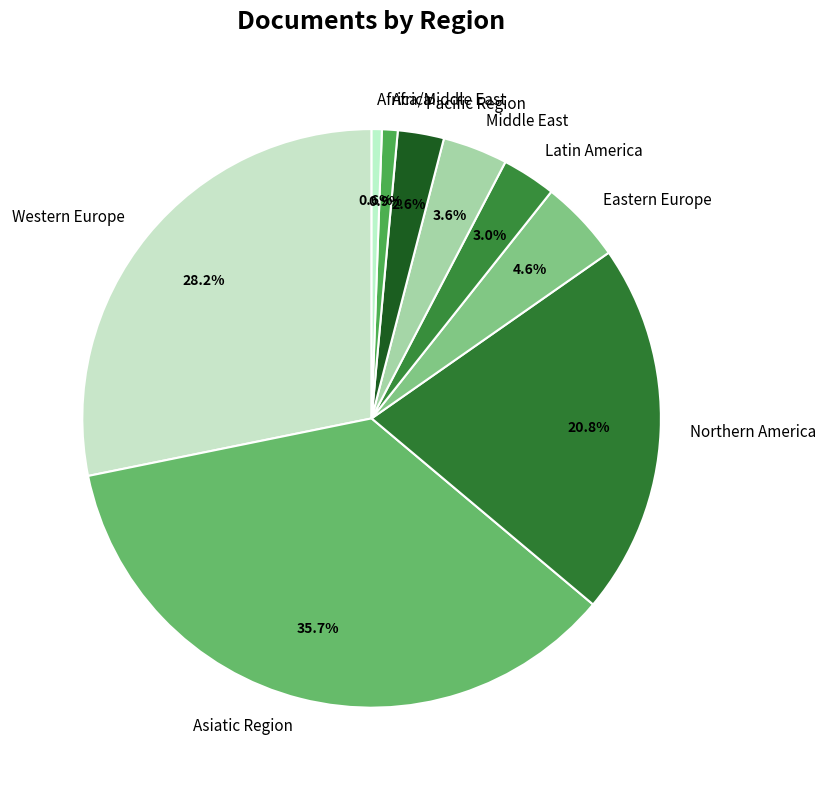

Do Western Europe and Africa/Middle East together represent more than half of the pie?

No